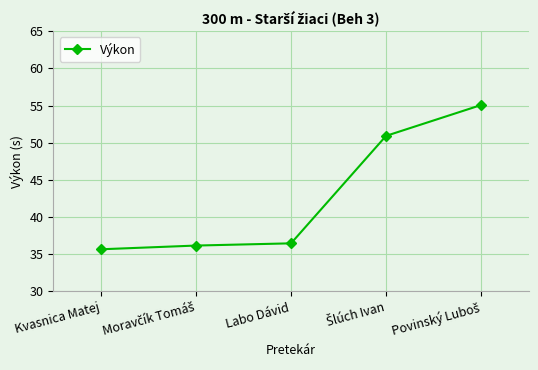

Is this an area chart (filled region under the line)?

No